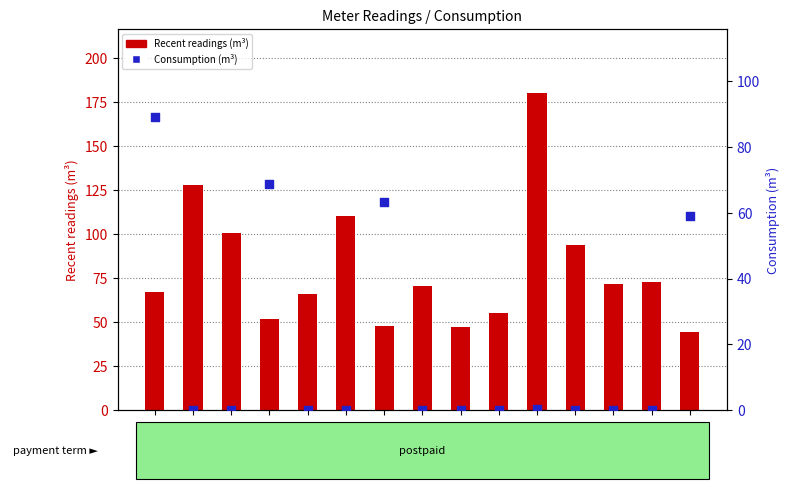

Which series has the widest spread of Y values?

Recent readings (m³)